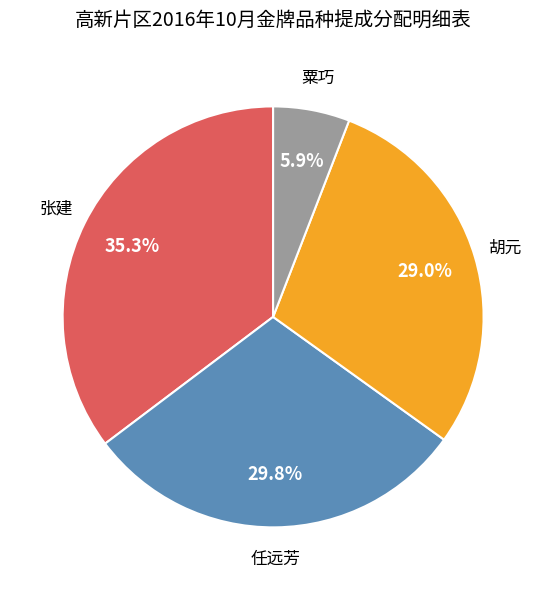

Combined, what portion of the pie is 任远芳 and 张建?

65.1%